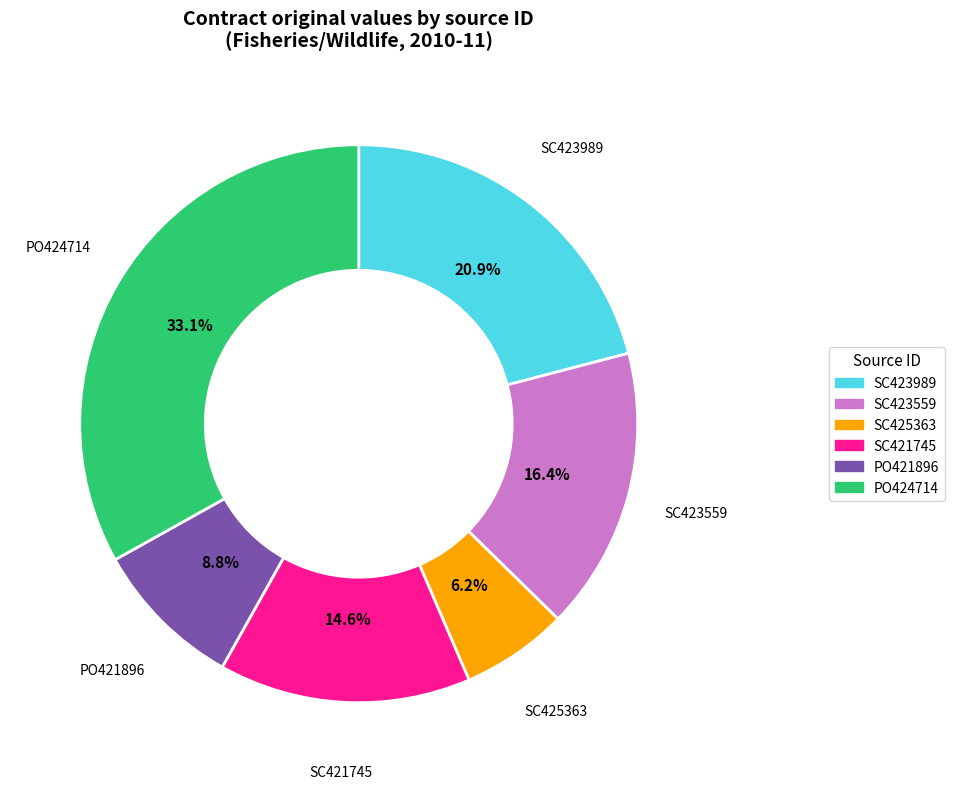

To the nearest percent, what is the difference between the largest and smallest slice percentages?

27%